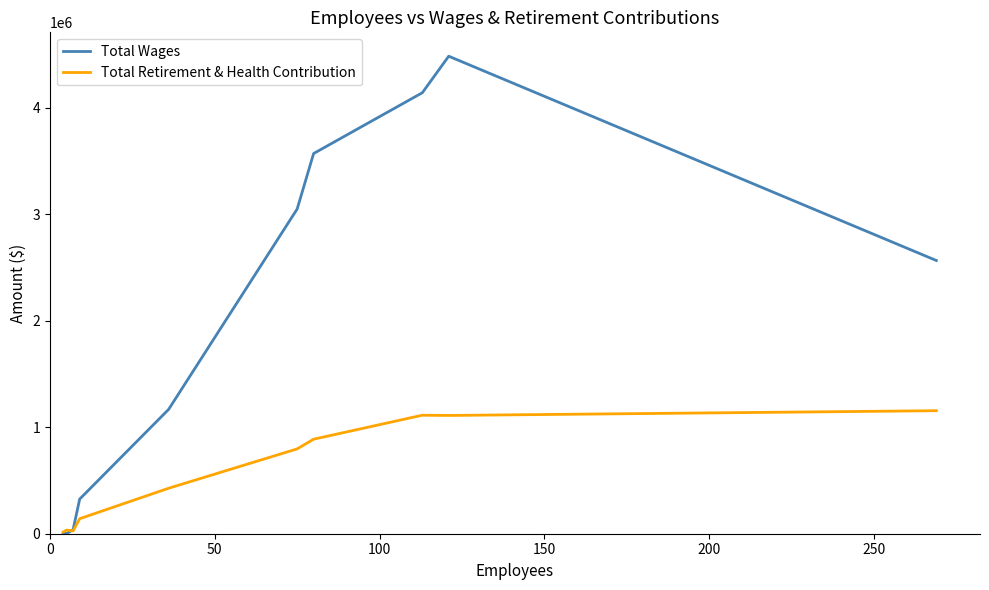

Which series has the largest range (max minus min)?

Total Wages